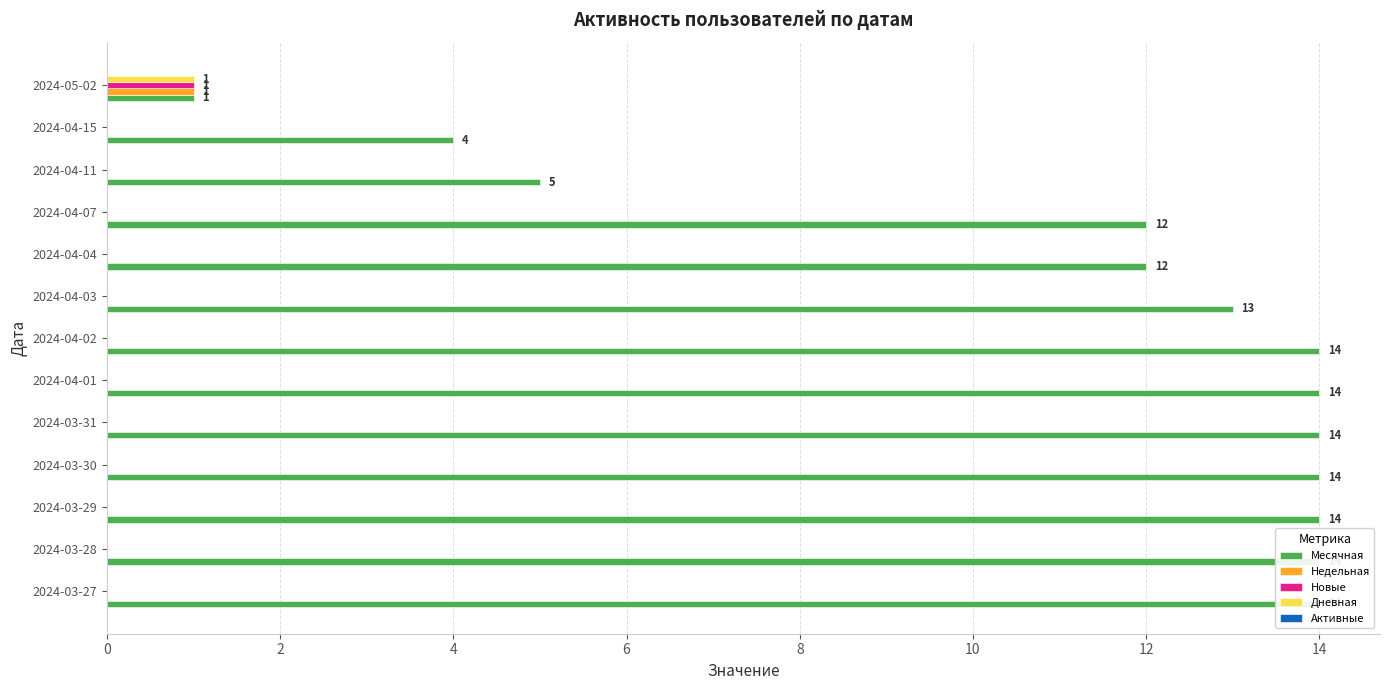

Reading left to right, list all the values displayed in this chart.

Месячная: 14.0	14.0	14.0	14.0	14.0	14.0	14.0	13.0	12.0	12.0	5.0	4.0	1.0
Недельная: 0.0	0.0	0.0	0.0	0.0	0.0	0.0	0.0	0.0	0.0	0.0	0.0	1.0
Новые: 0.0	0.0	0.0	0.0	0.0	0.0	0.0	0.0	0.0	0.0	0.0	0.0	1.0
Дневная: 0.0	0.0	0.0	0.0	0.0	0.0	0.0	0.0	0.0	0.0	0.0	0.0	1.0
Активные: 0.1	0.1	0.1	0.1	0.1	0.1	0.1	0.1	0.1	0.1	0.1	0.1	0.1